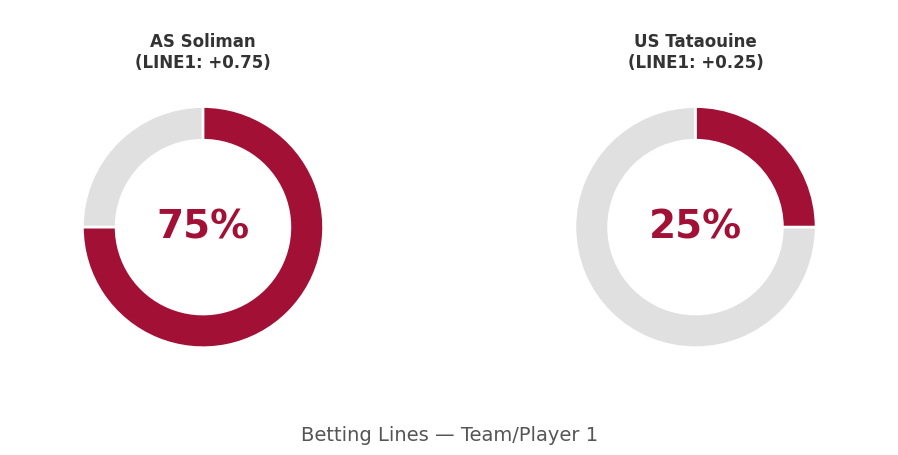

Is it true that AS Soliman is 75% of the pie?

True